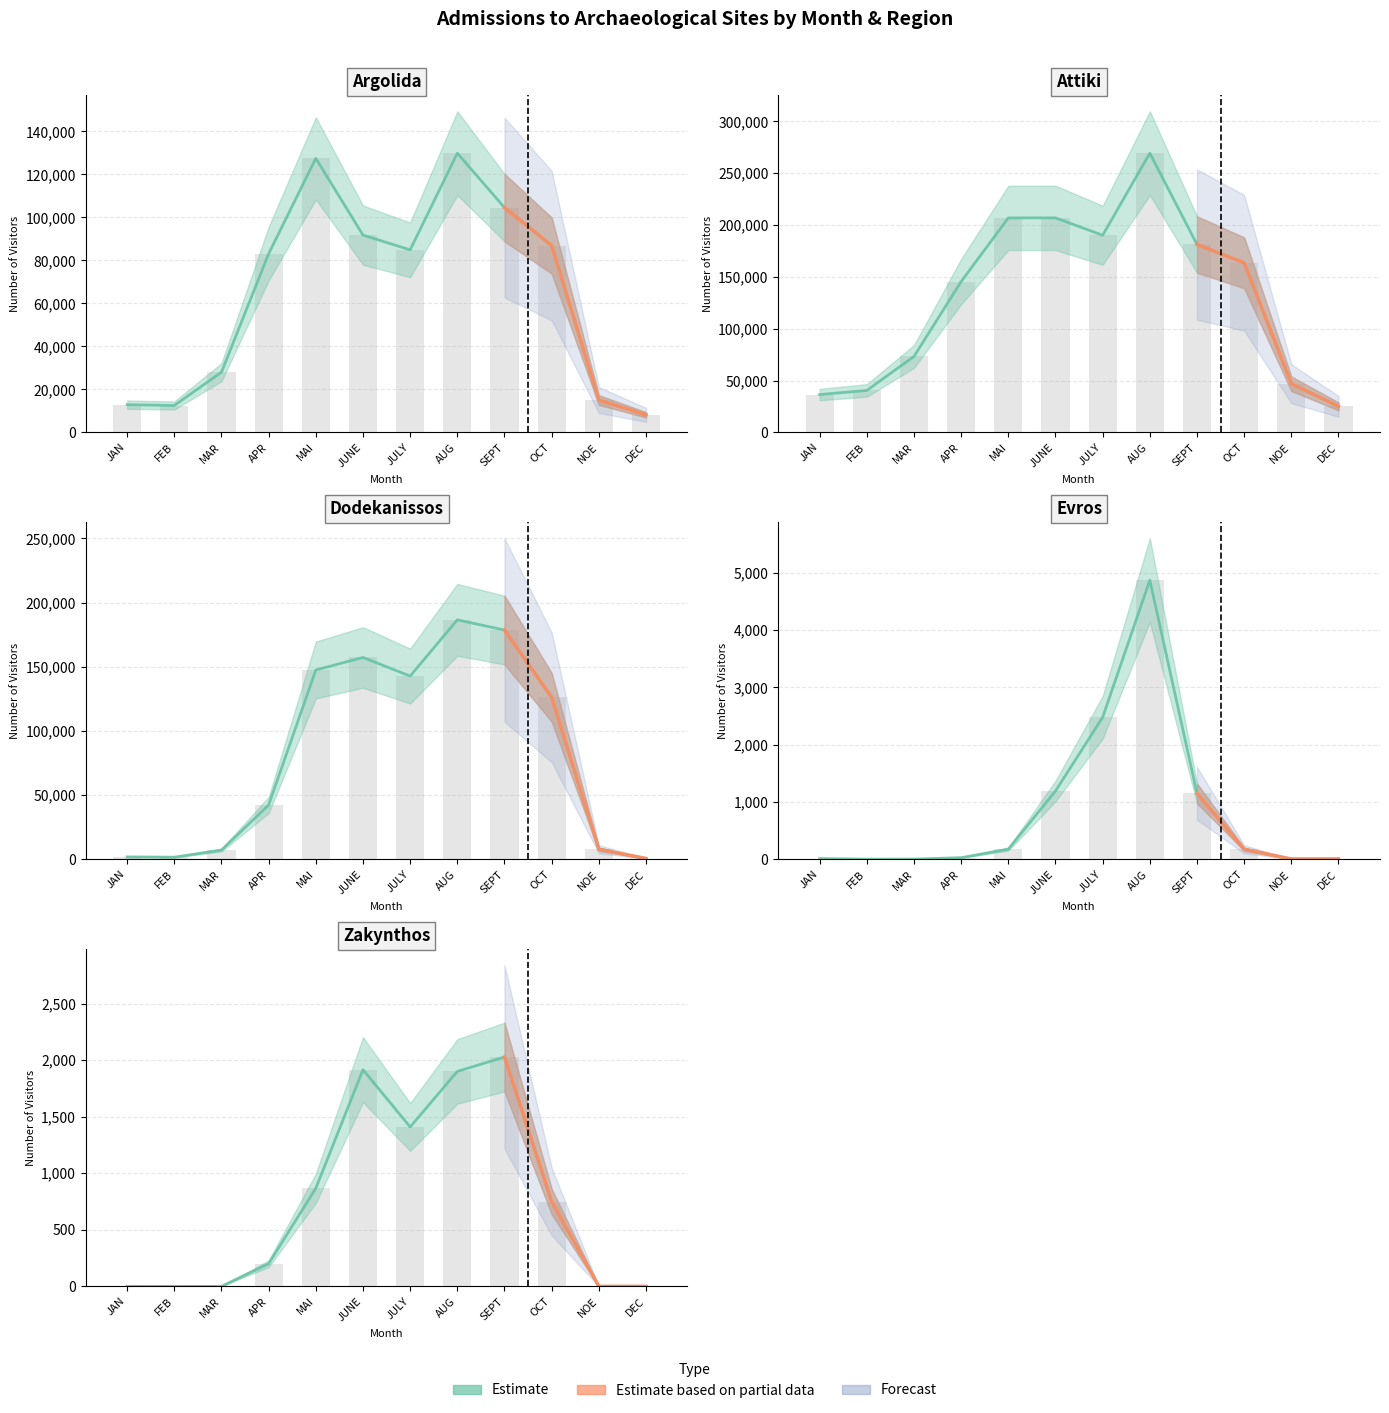

At SEPT, list the series in order from largest to smallest.

Attiki, Dodekanissos, Argolida, Zakynthos, Evros